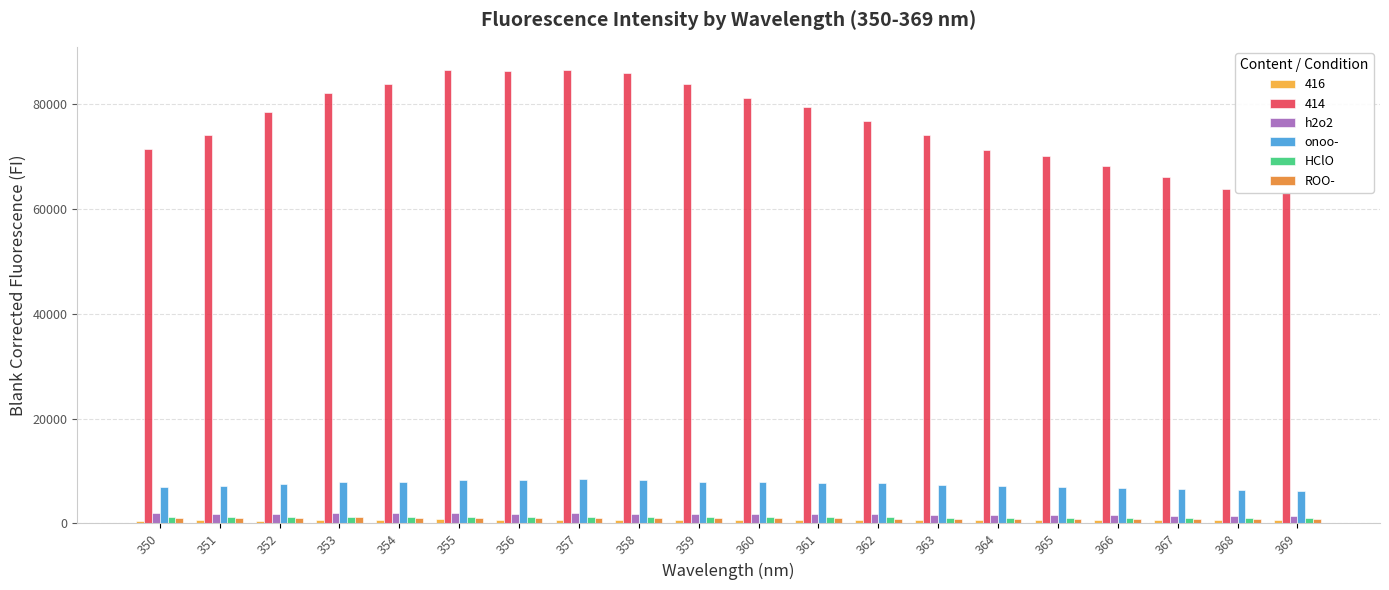

Which series has the widest spread of values?

414